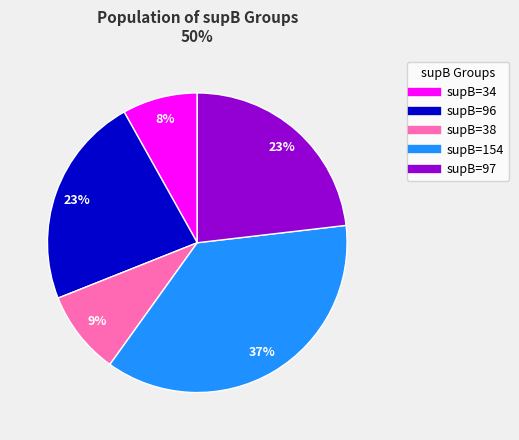

How many slices are in this pie chart?

5